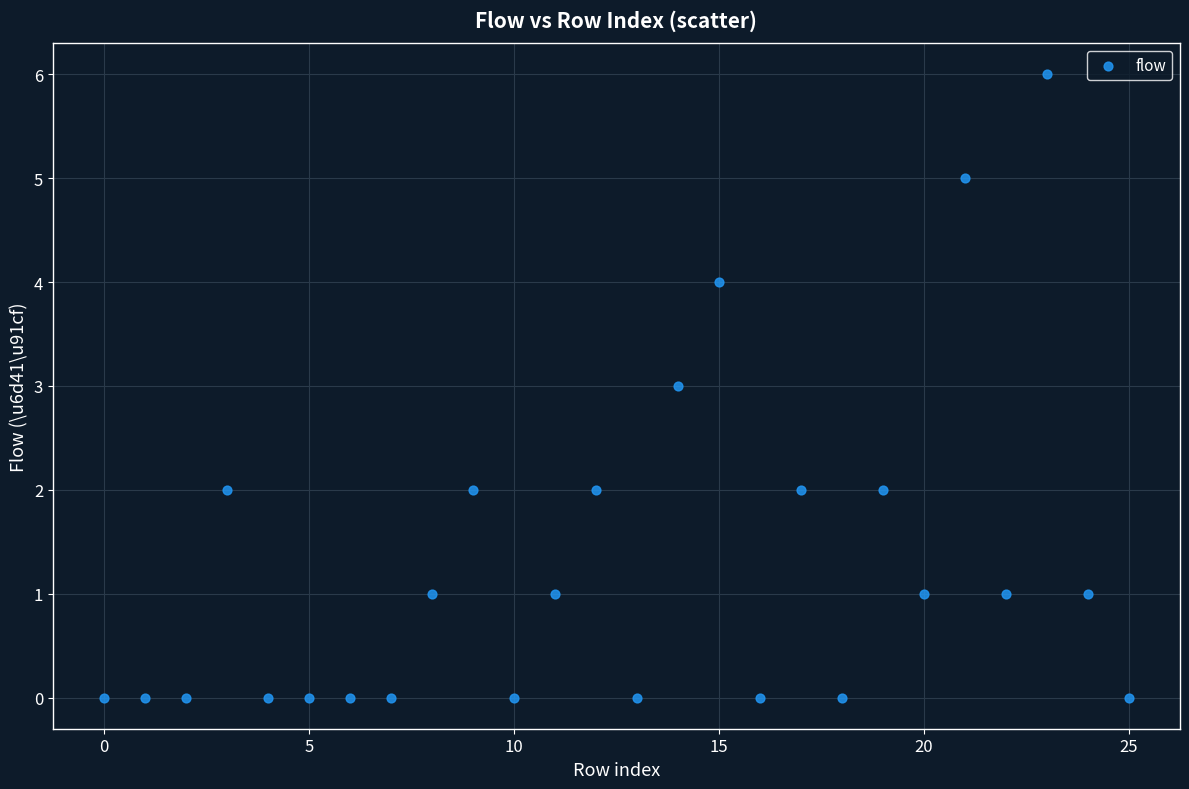

What is the range of Y values (max minus min)?

6